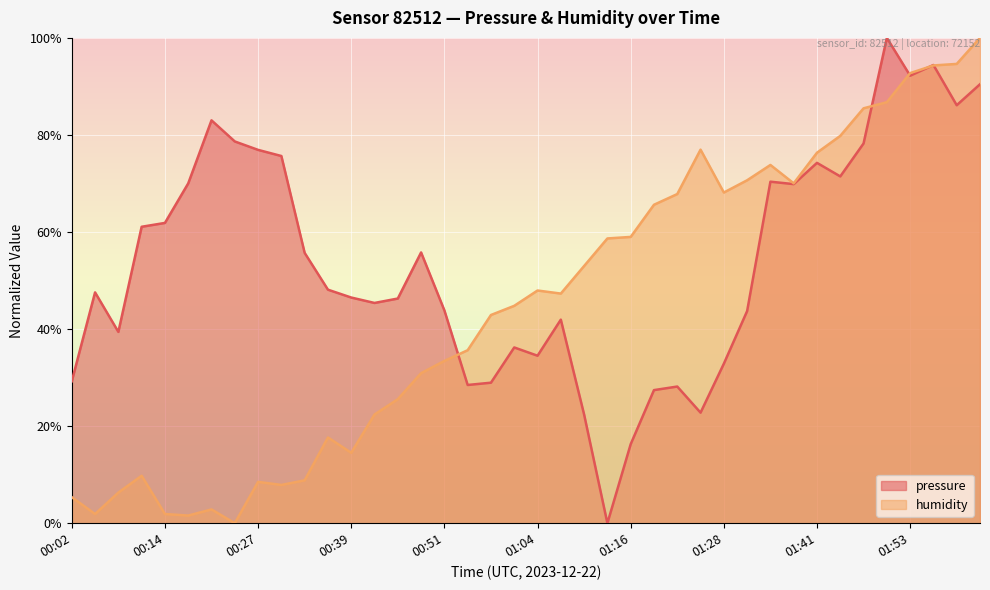

In pressure, how many points are lower than both neighbors (excluding endpoints)?

10